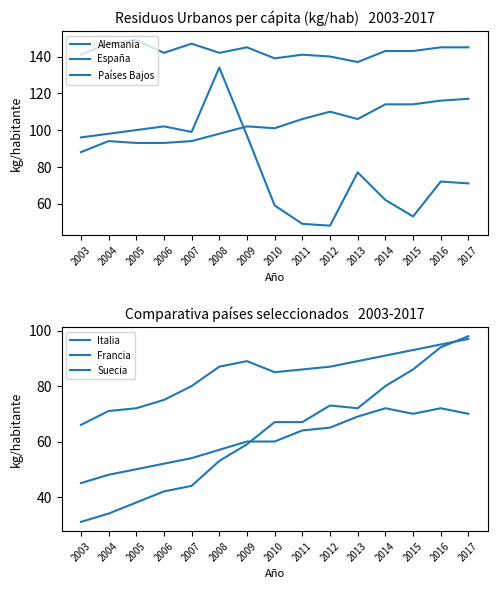

What is the difference between the maximum and minimum values in the Suecia series?

27